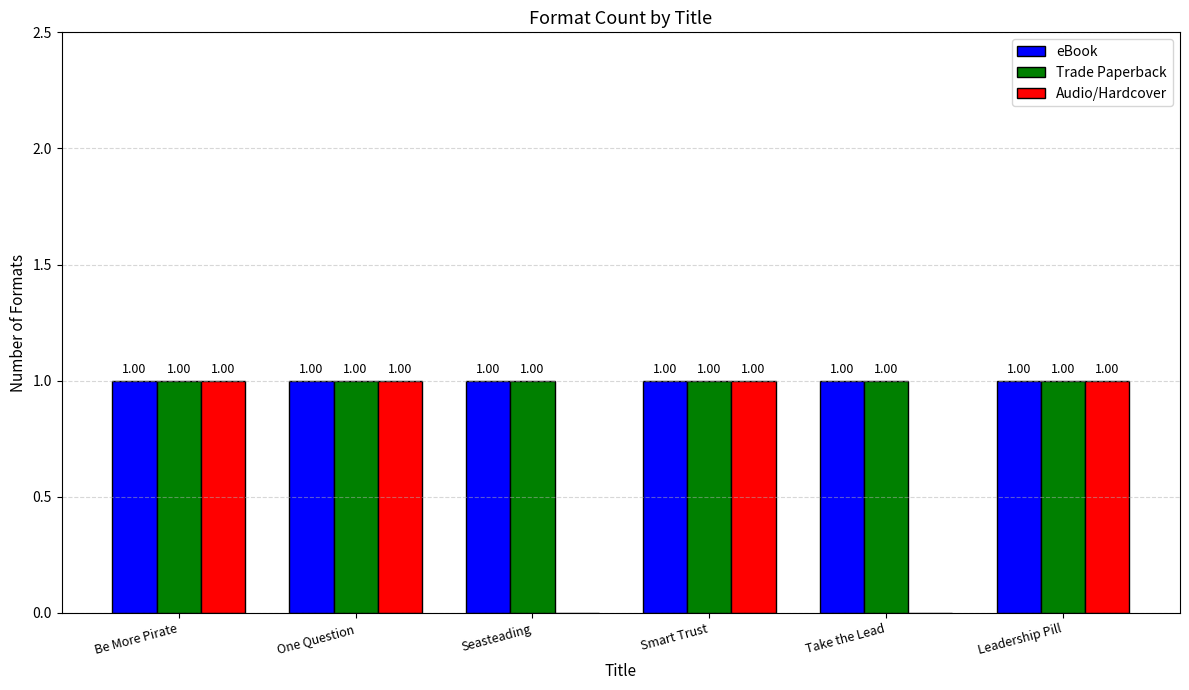

True or false: Audio/Hardcover has a value of 1 at One Question.

True